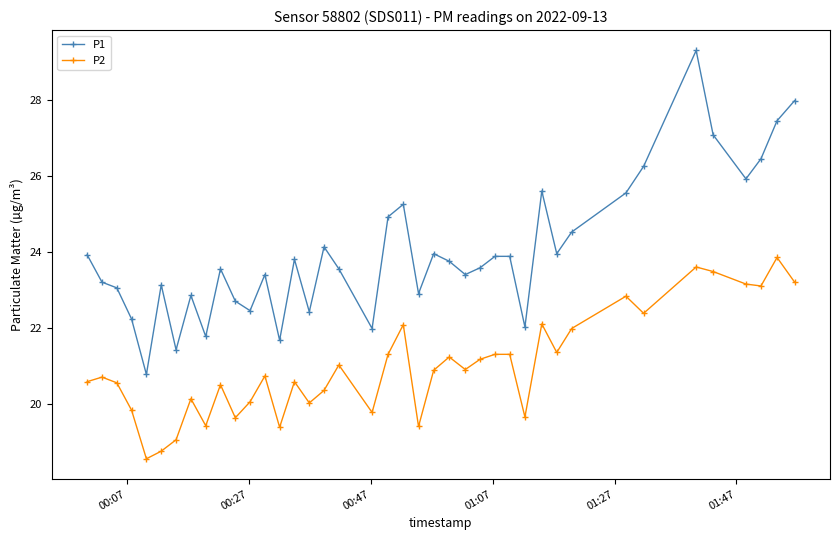

True or false: P1 has more than 0 interior local peaks.

True